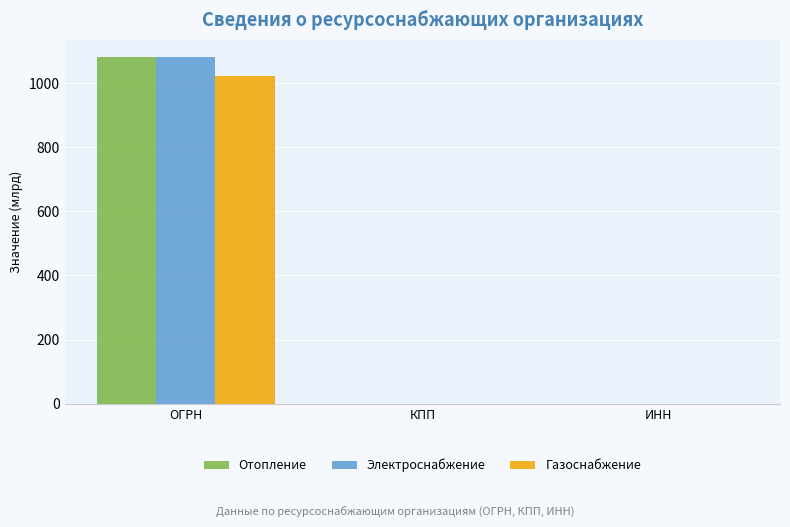

The value of Газоснабжение at КПП is 0.1. True or false?

True